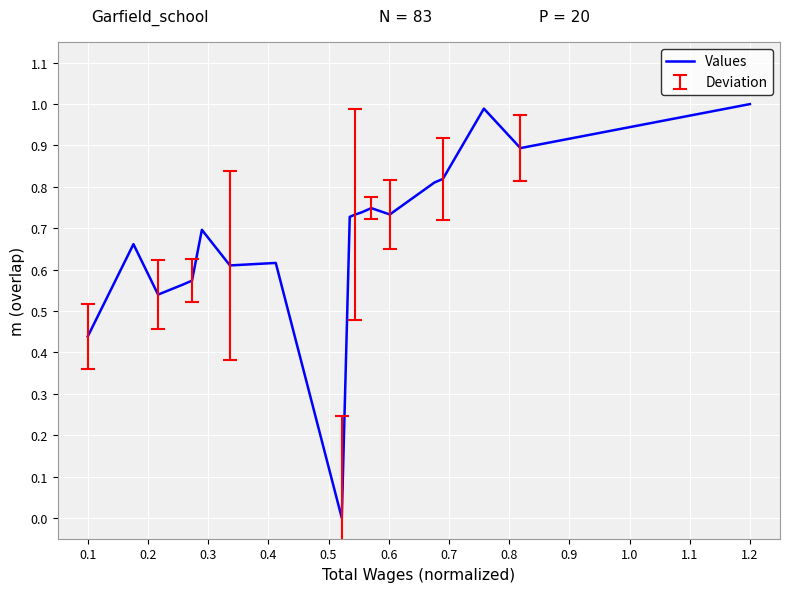

What is the maximum value shown in the chart?

1.0